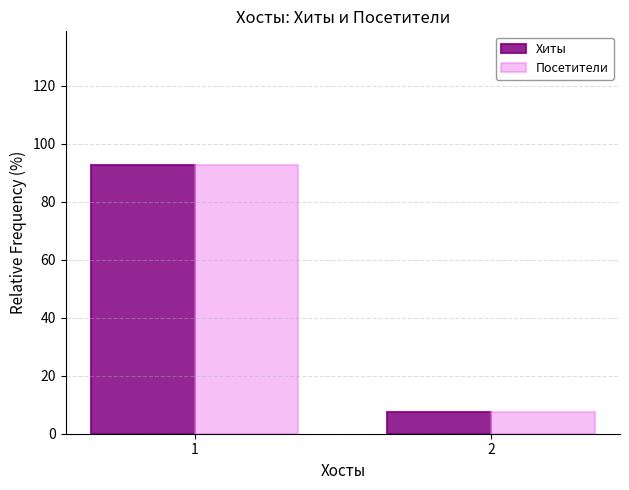

What is the lowest value of the Хиты series?

7.5